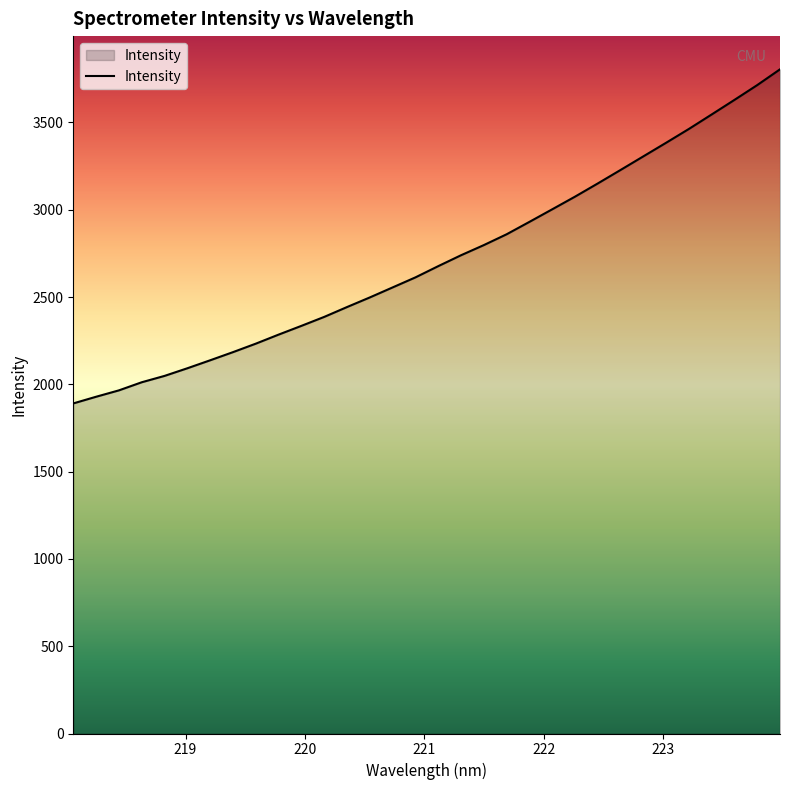

What is the difference between the maximum and minimum values?

1913.8